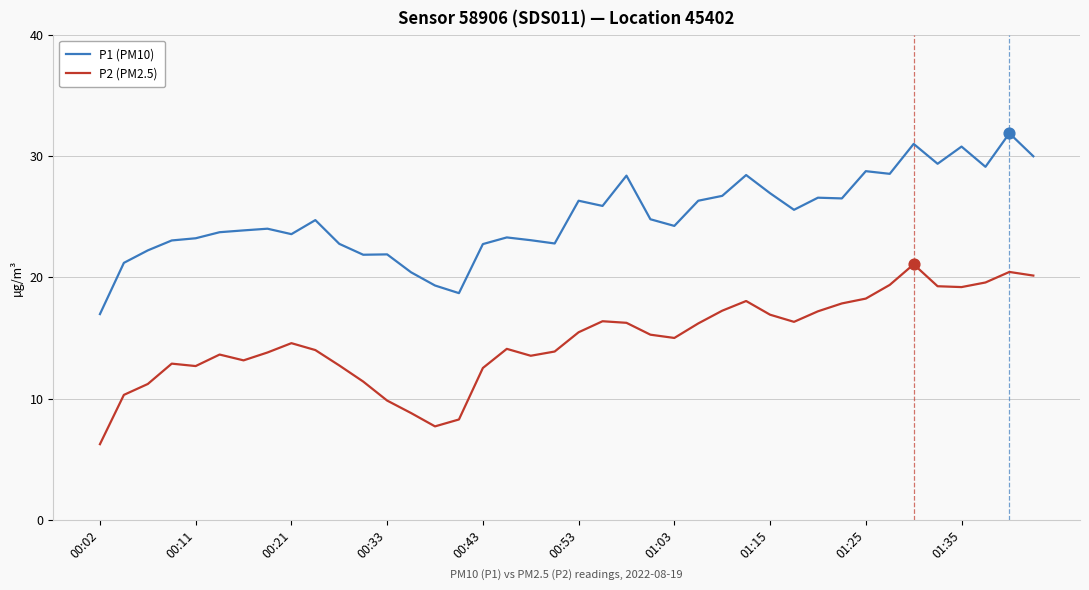

What are all the series names shown in the legend?

P1 (PM10), P2 (PM2.5)